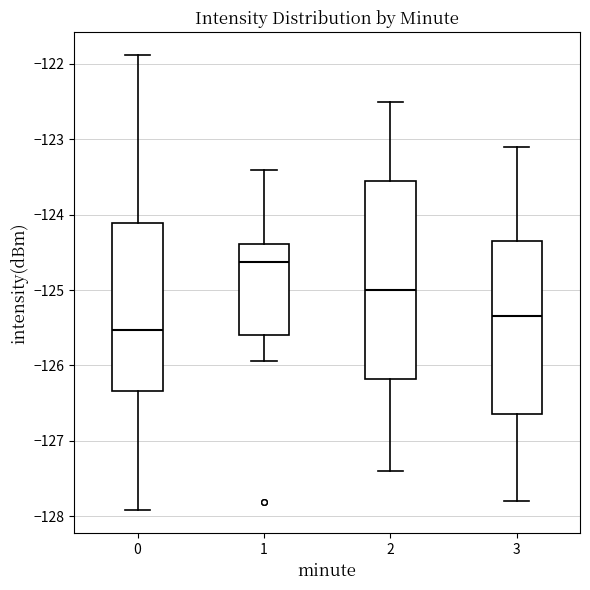

Which box is the tallest, from its lower edge to its upper edge?

2